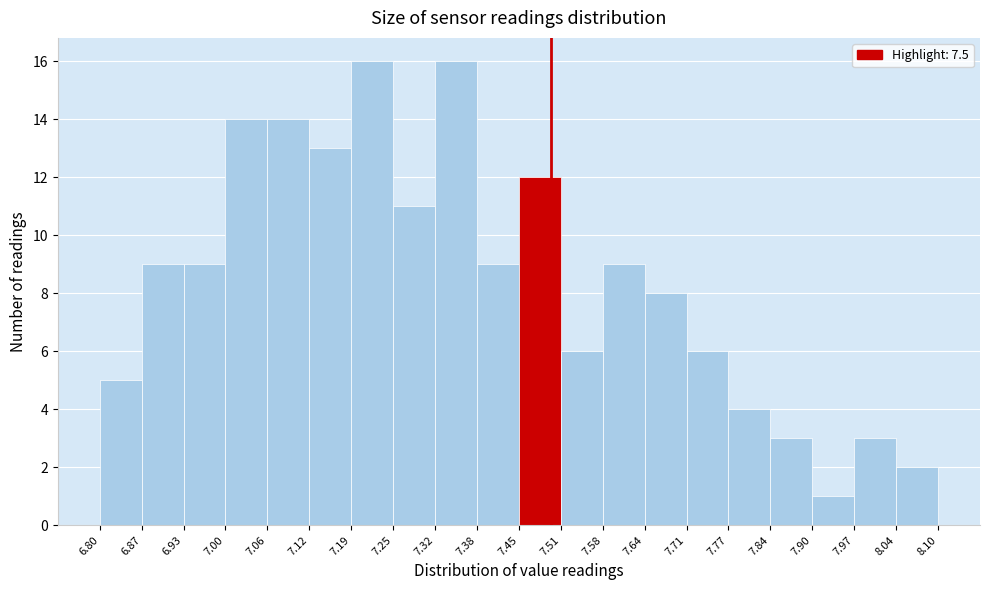

Reading left to right, list every bar in this chart as the range it spans on the x-axis followed by its height. The values are not printed on the chart, so give them approximately, as read against the axis.

6.80 to 6.87: 5
6.87 to 6.93: 9
6.93 to 7.00: 9
7.00 to 7.06: 14
7.06 to 7.12: 14
7.12 to 7.19: 13
7.19 to 7.25: 16
7.25 to 7.32: 11
7.32 to 7.38: 16
7.38 to 7.45: 9
7.45 to 7.51: 12
7.51 to 7.58: 6
7.58 to 7.64: 9
7.64 to 7.71: 8
7.71 to 7.77: 6
7.77 to 7.84: 4
7.84 to 7.90: 3
7.90 to 7.97: 1
7.97 to 8.04: 3
8.04 to 8.10: 2